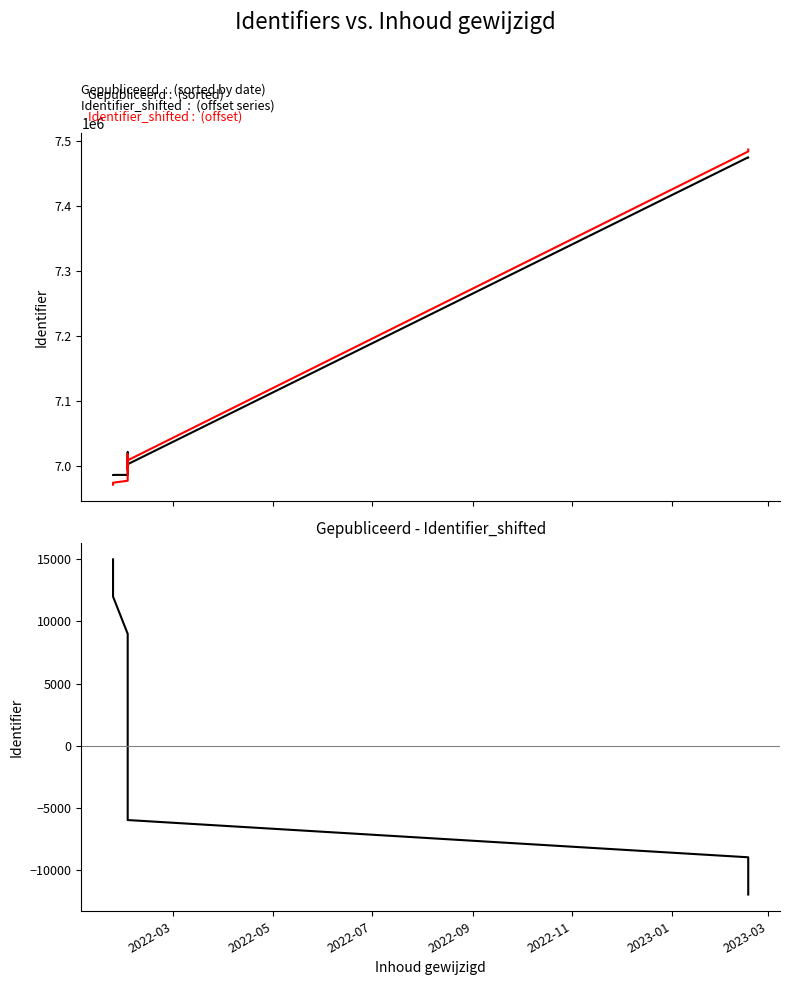

What is the difference between the second highest and minimum values in the Identifier_shifted series?

512315